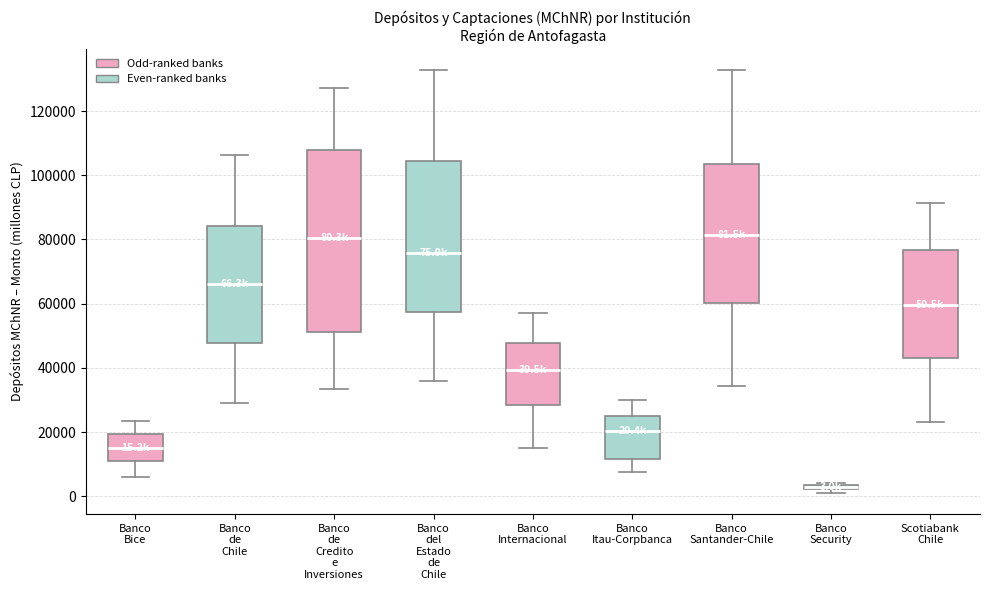

Which box is the tallest, from its lower edge to its upper edge?

Banco de Credito e Inversiones